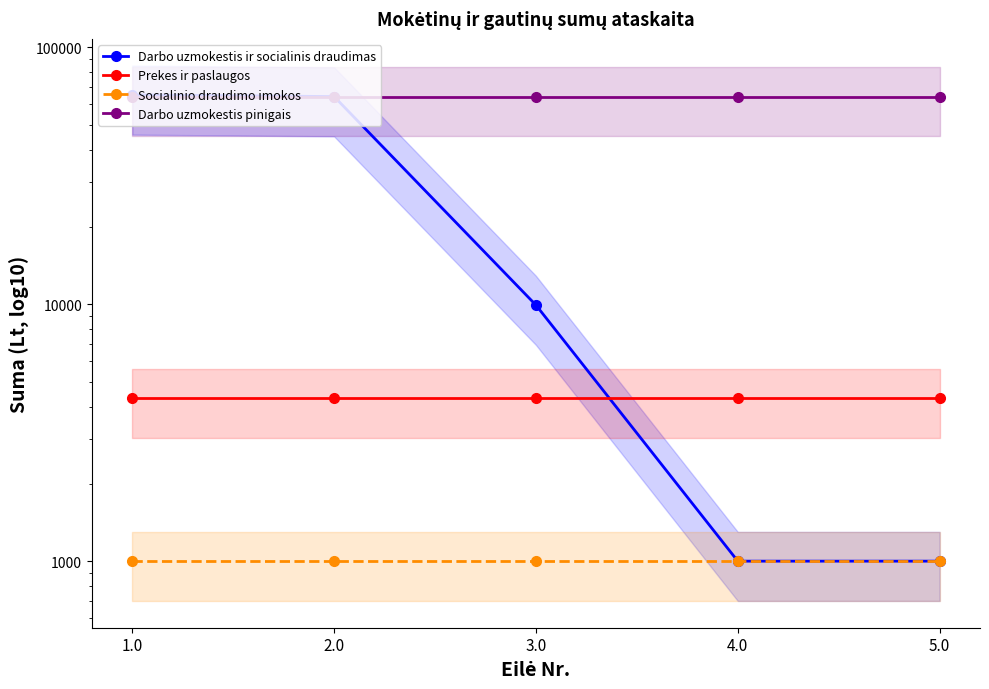

How many lines are shown in the chart?

4